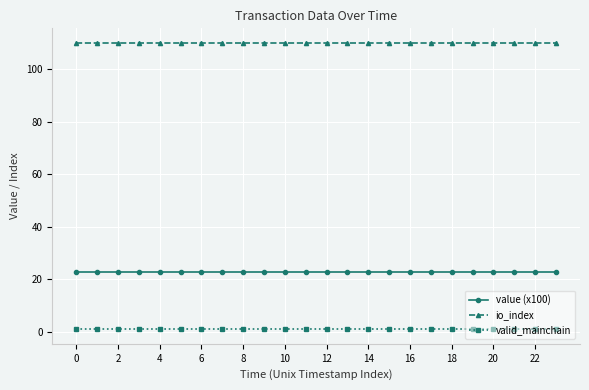

At how many categories does at least one series exceed 64?

24